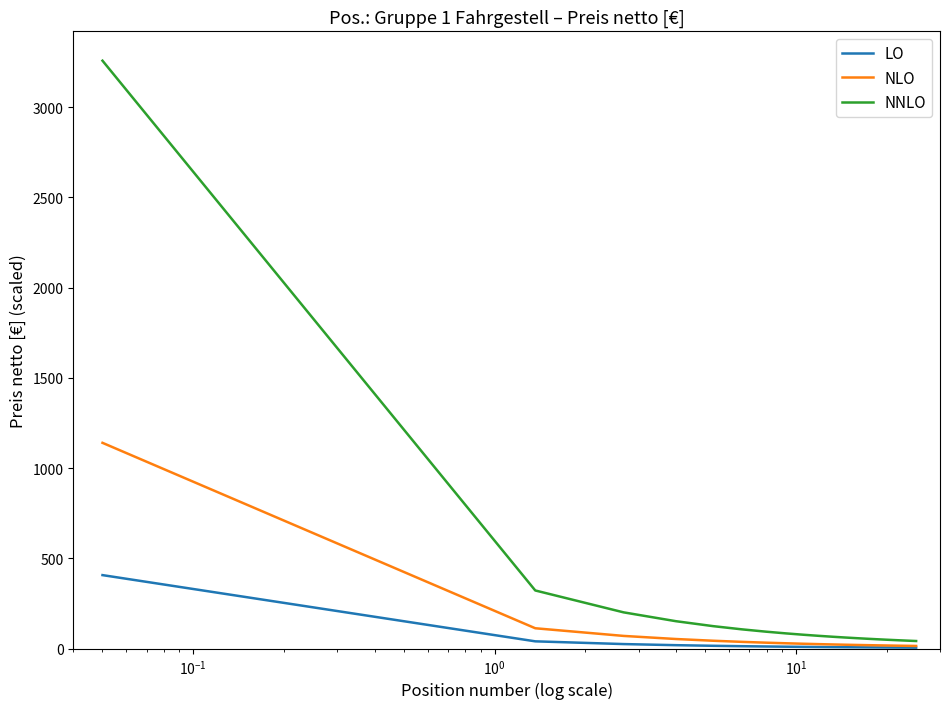

What is the maximum value for NNLO?

3256.7